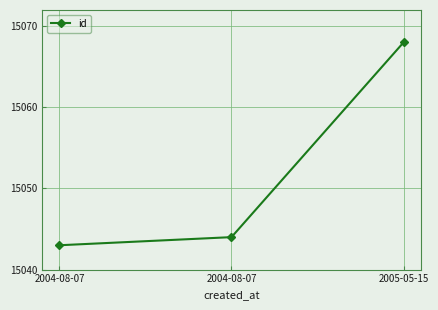

Where is the data nearest to the value 15055?

2004-08-07